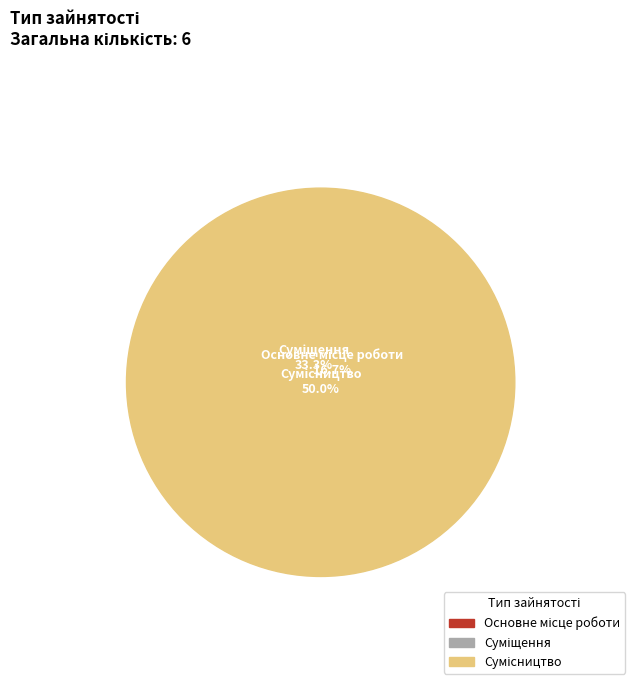

How many segments does this pie chart have?

3